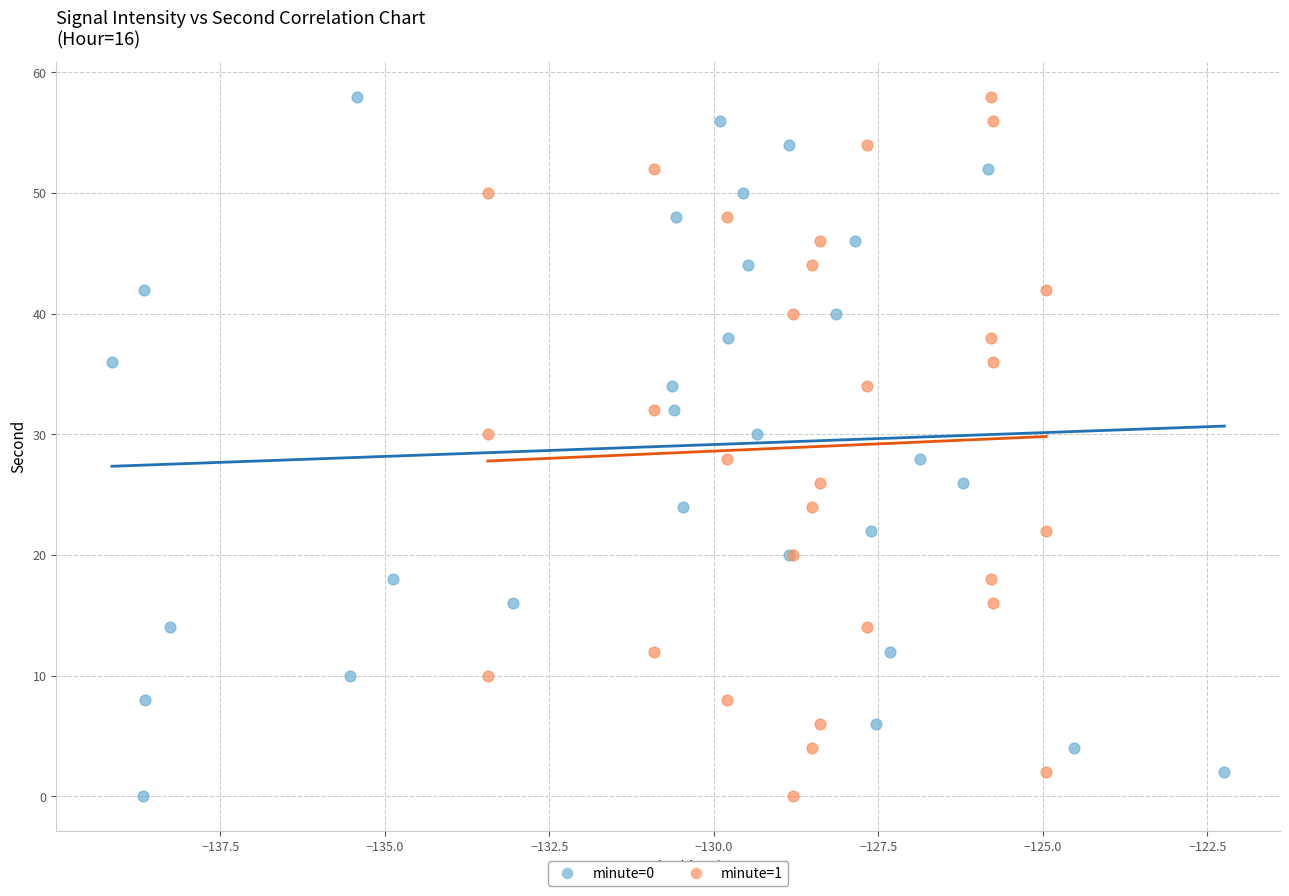

What are all the series names shown in the legend?

minute=0, minute=1